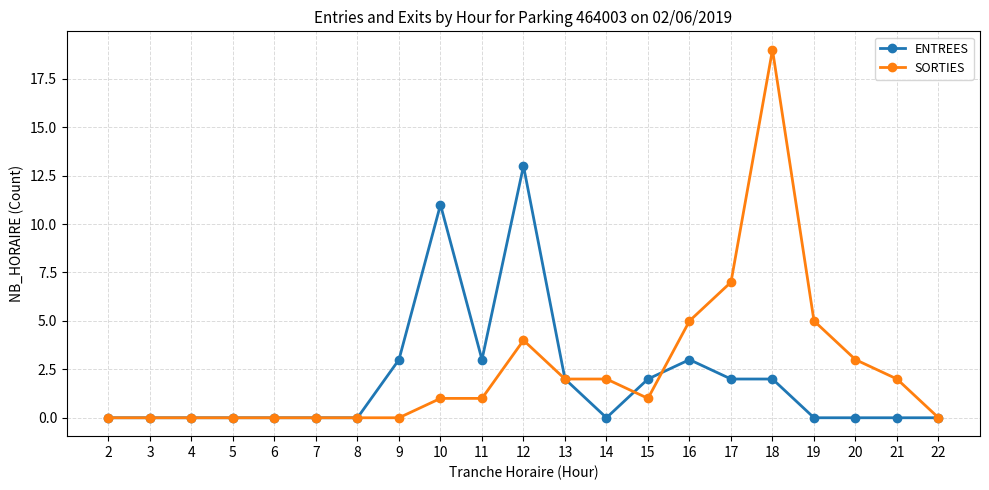

What is the highest value of the ENTREES series?

13